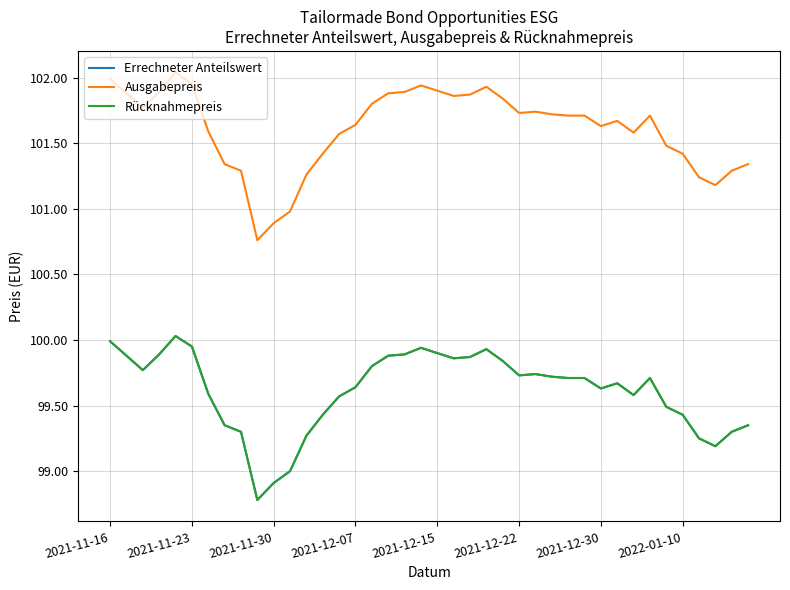

Is this an area chart (filled region under the line)?

No